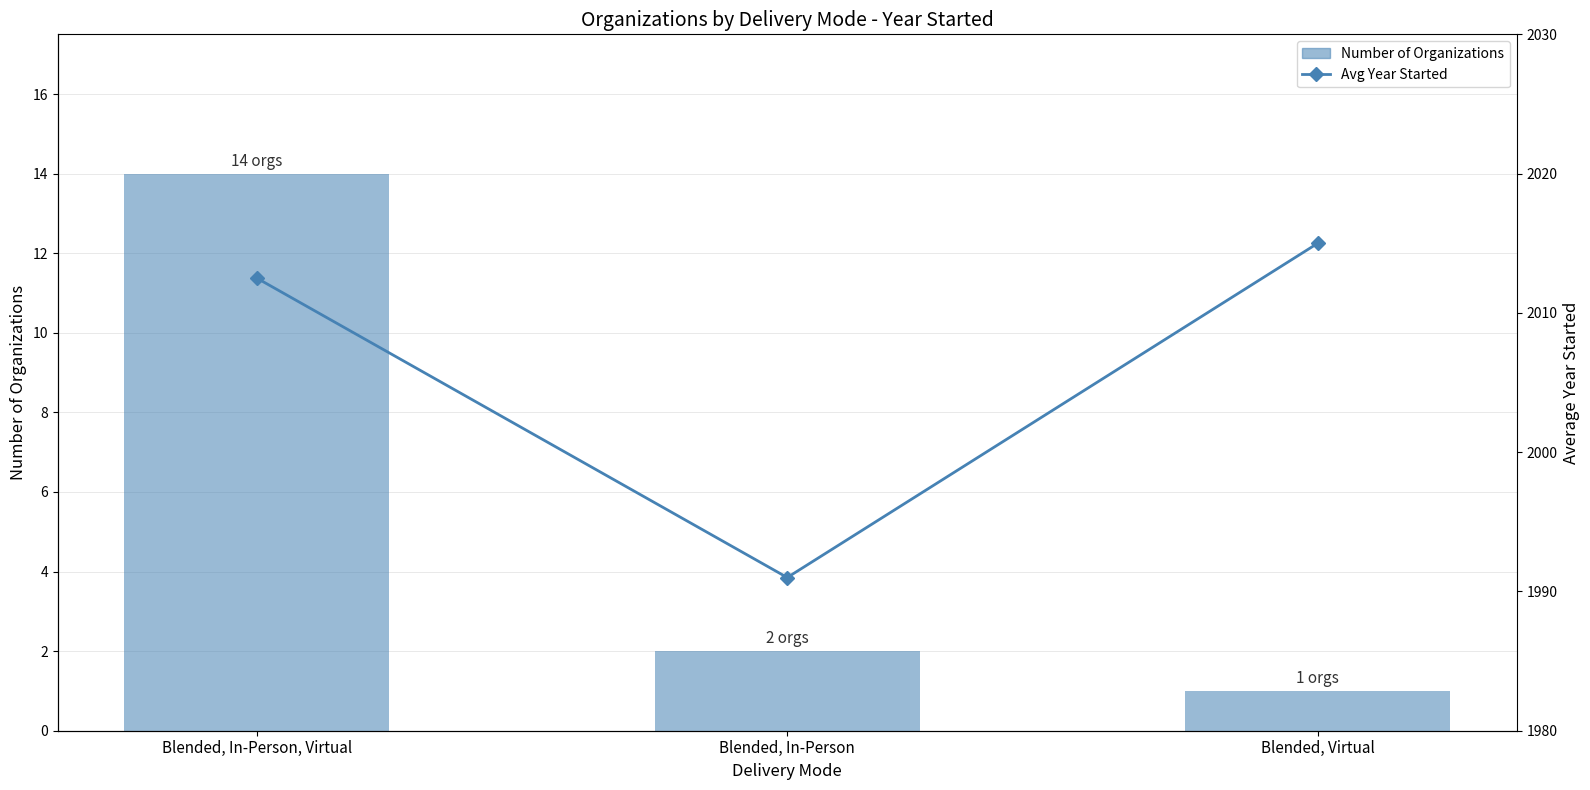

Does the chart contain any negative values?

No